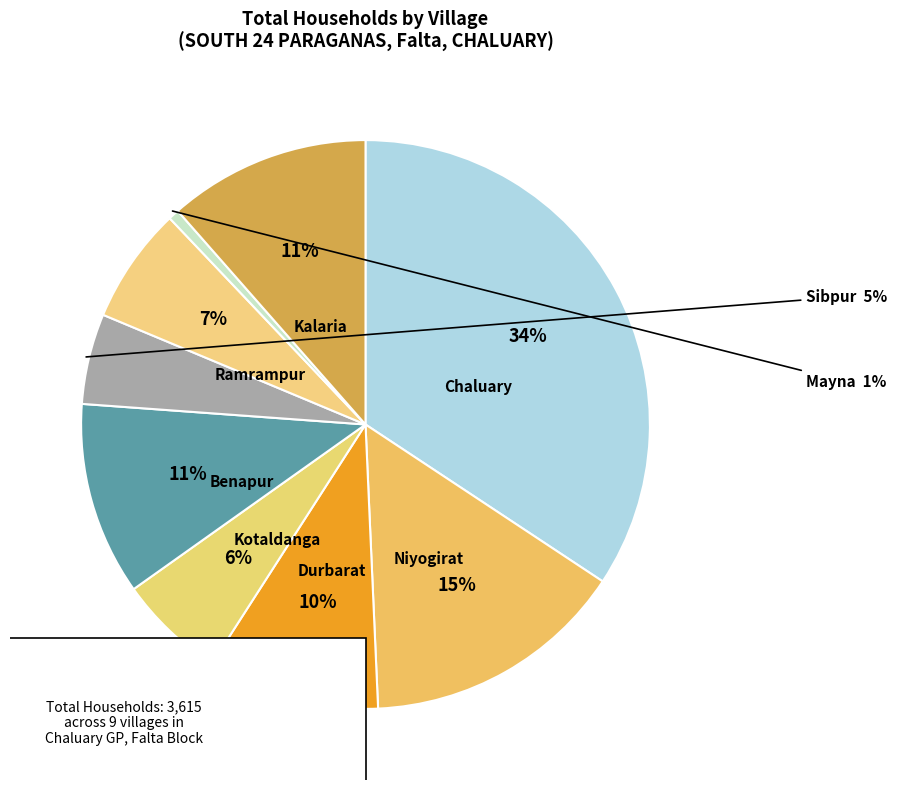

Which has a higher value, Kalaria or Ramrampur?

Kalaria